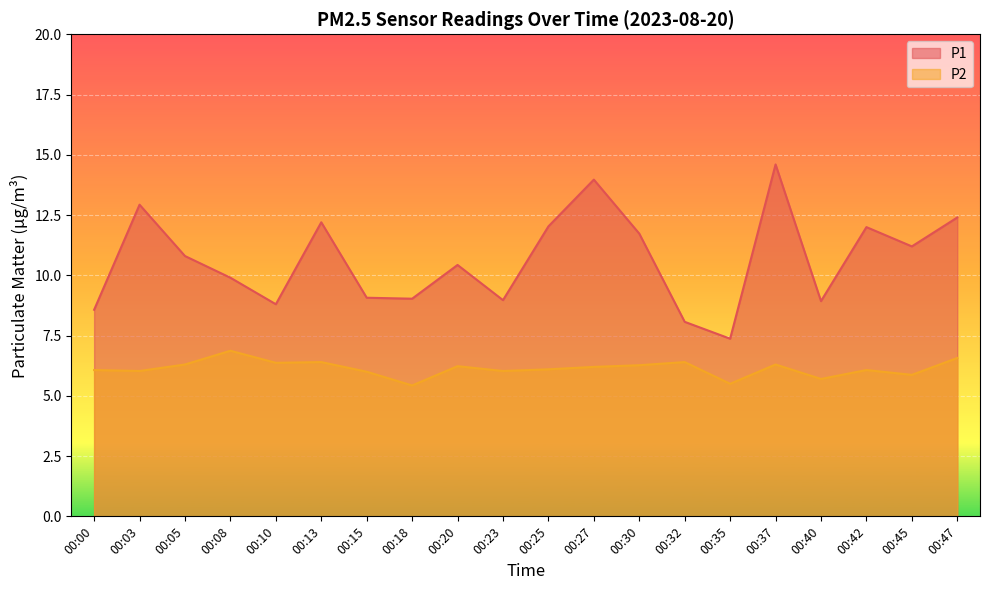

At which category is the sum across all series the highest?

00:37